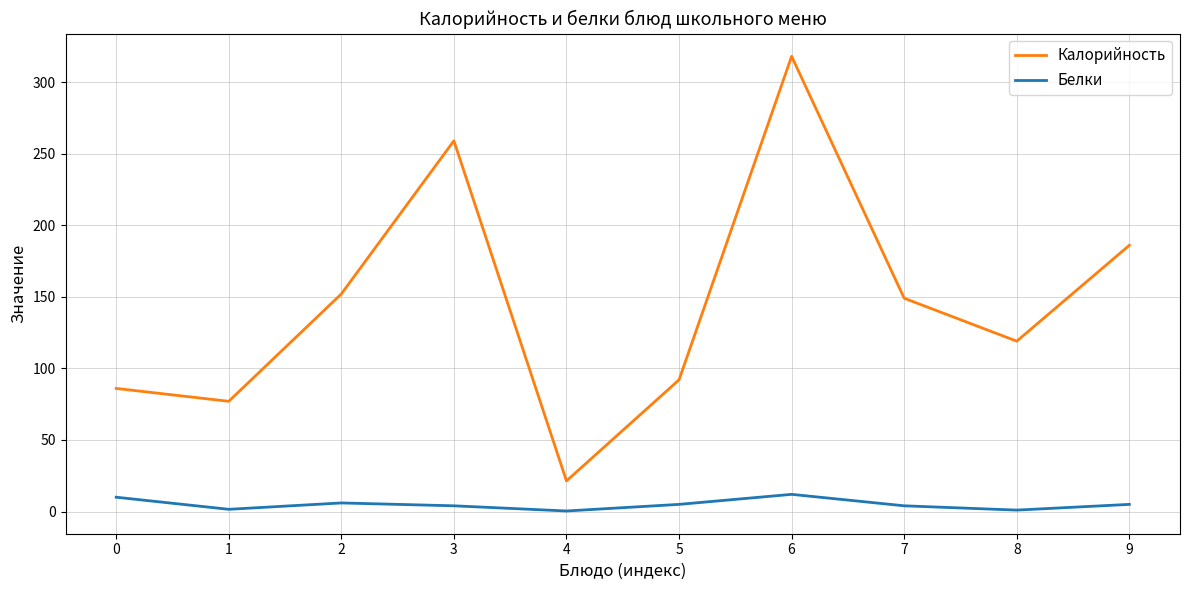

Count the number of data series in this chart.

2